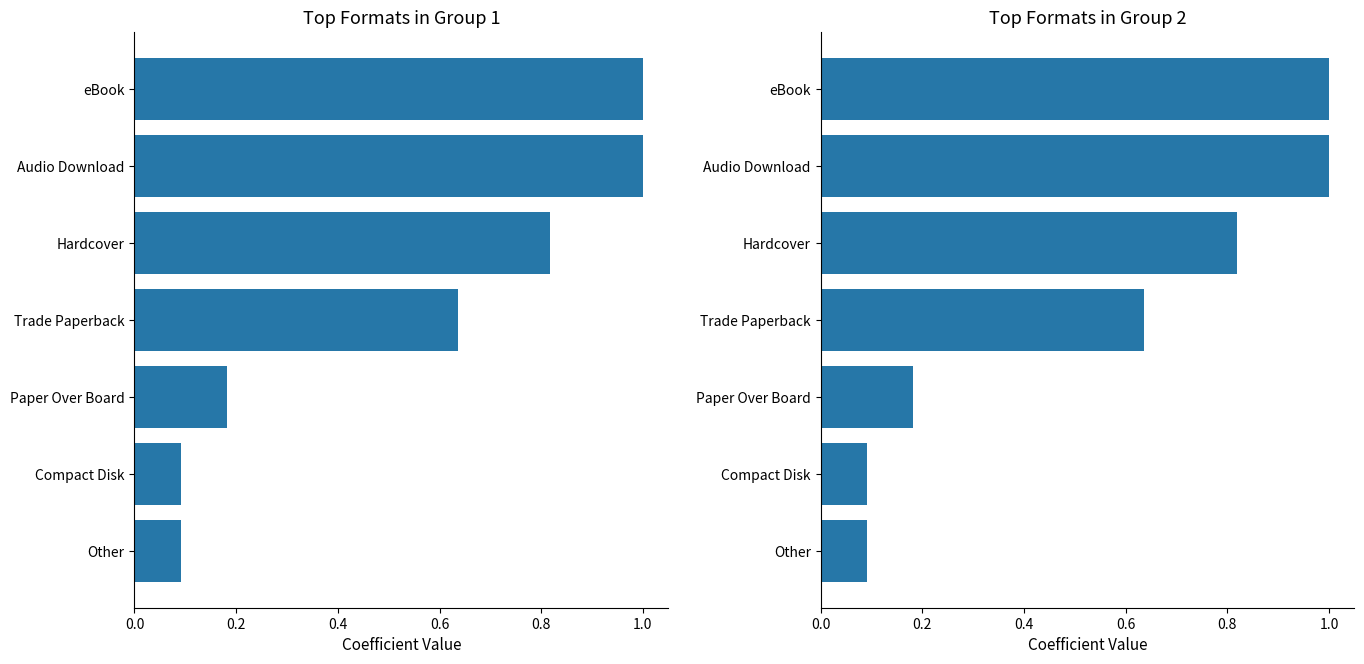

Does the chart contain stacked bars?

No